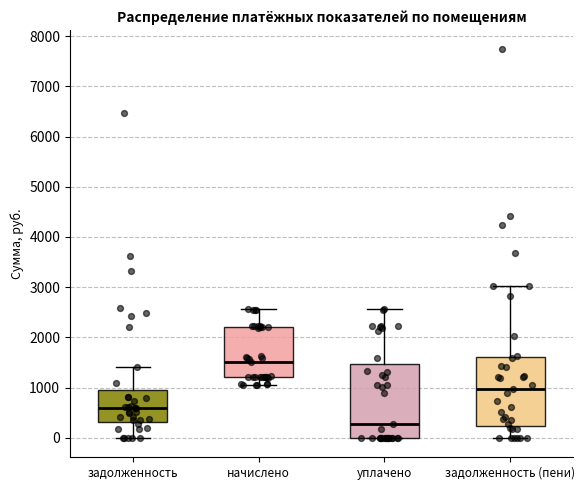

Reading left to right, read every box against the y-axis: the position of its median line, the range the box covers, and the ends of its whiskers. The values are not printed on the chart, so give them approximately, as read against the axis.

задолженность: median 600, box 300 to 1000, whiskers 0 to 1400
начислено: median 1500, box 1200 to 2200, whiskers 1000 to 2600
уплачено: median 300, box 0 to 1500, whiskers 0 to 2600
задолженность (пени): median 1000, box 200 to 1600, whiskers 0 to 3000